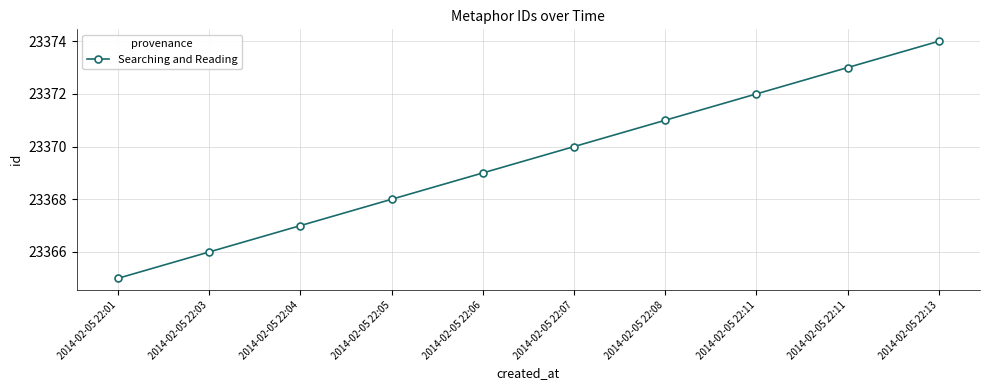

How many lines are shown in the chart?

1